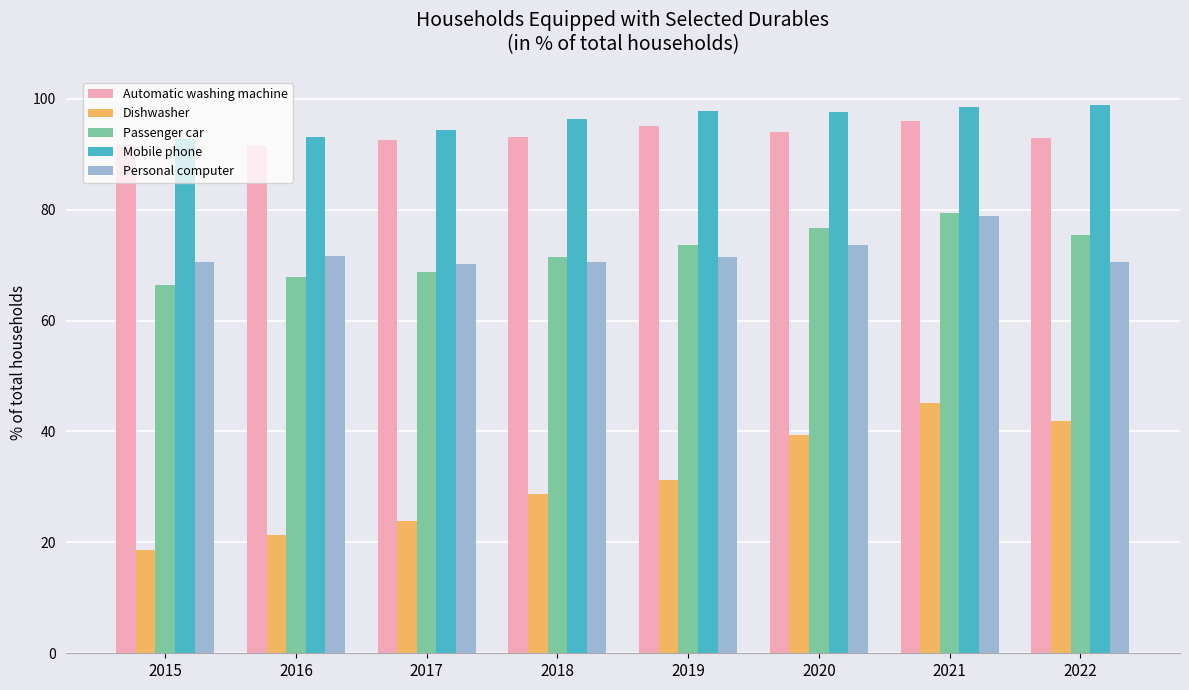

Read the Mobile phone value at 2019.

97.8